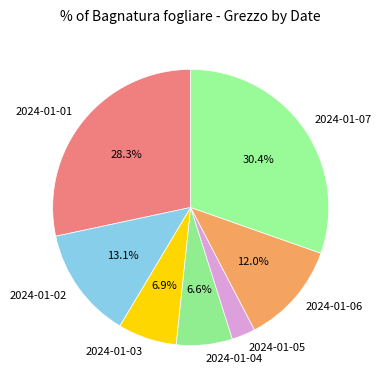

To the nearest percent, what is the combined percentage of 2024-01-07 and 2024-01-02?

43%